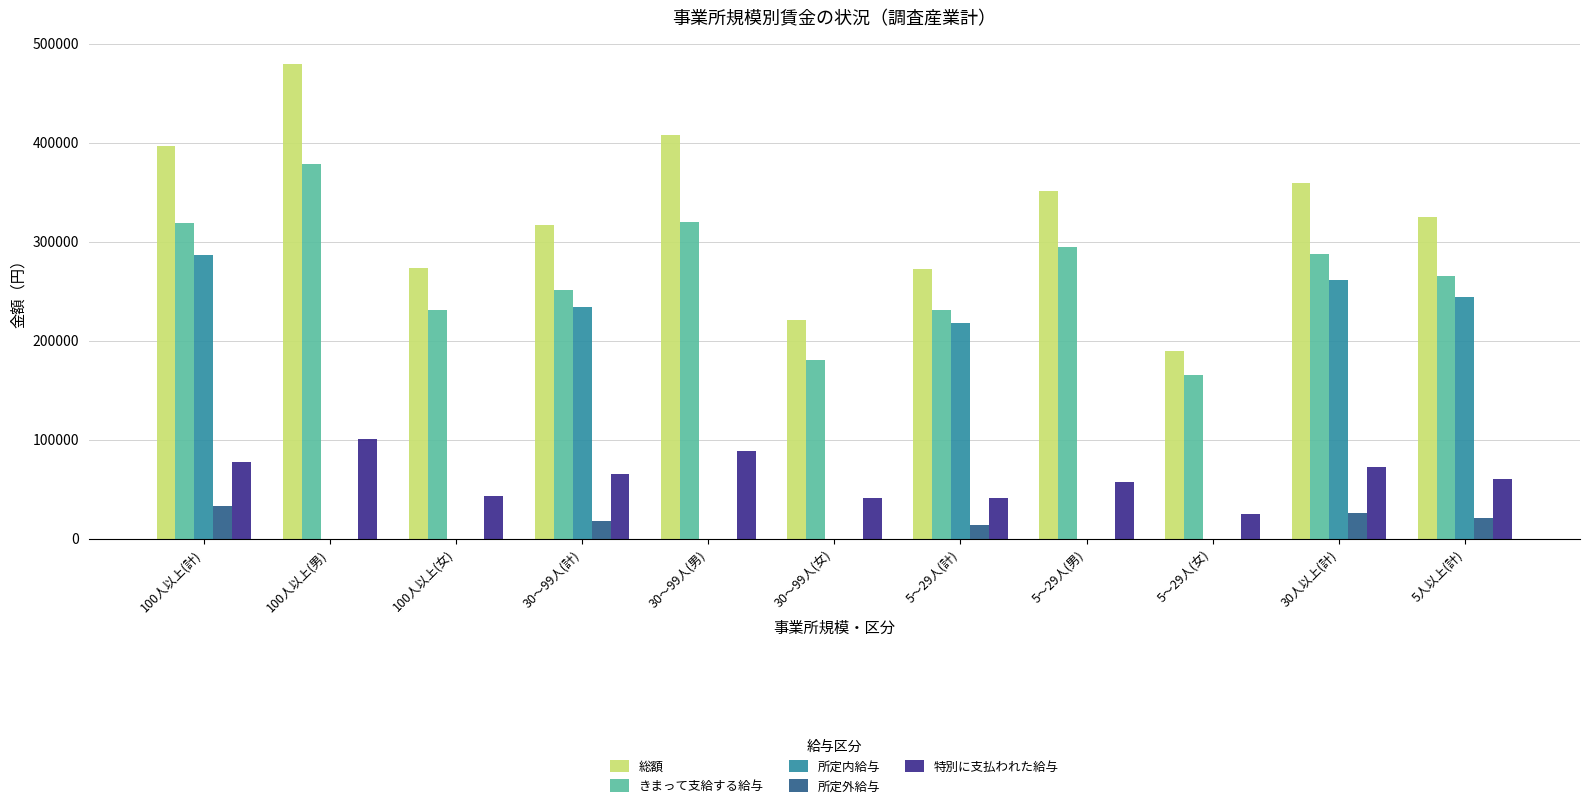

What is the maximum value for きまって支給する給与?

378570